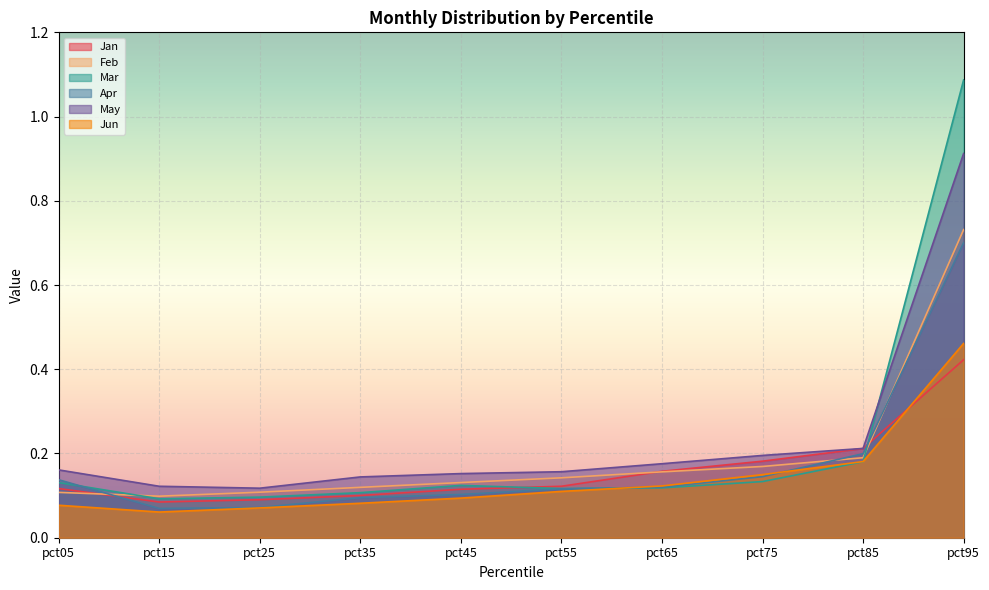

True or false: Jan and May intersect in this chart.

False